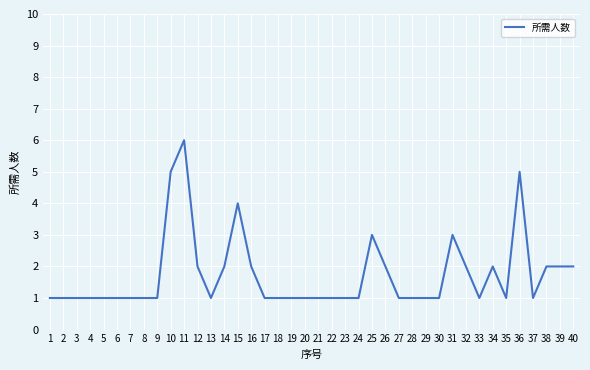

What is the minimum value shown in the chart?

1